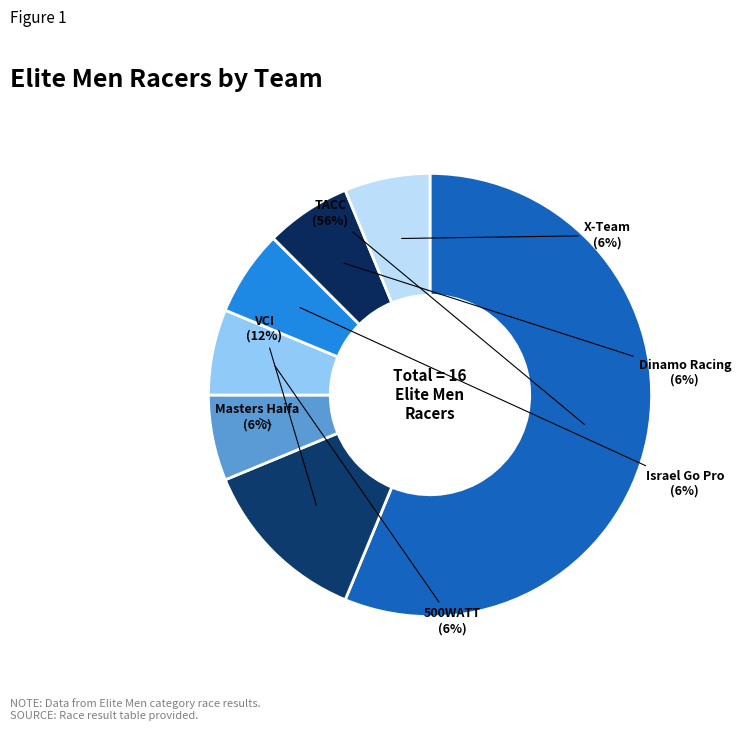

What is the ratio of the value at Dinamo Racing to the value at X-Team?

1.0